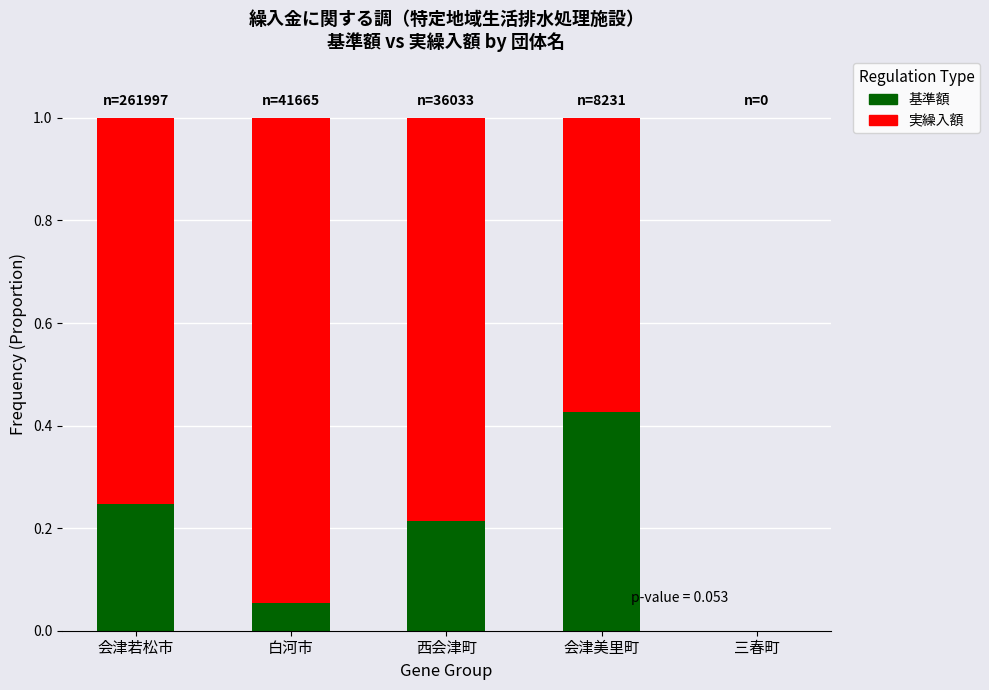

What is the total value across all series at 白河市?

1.0